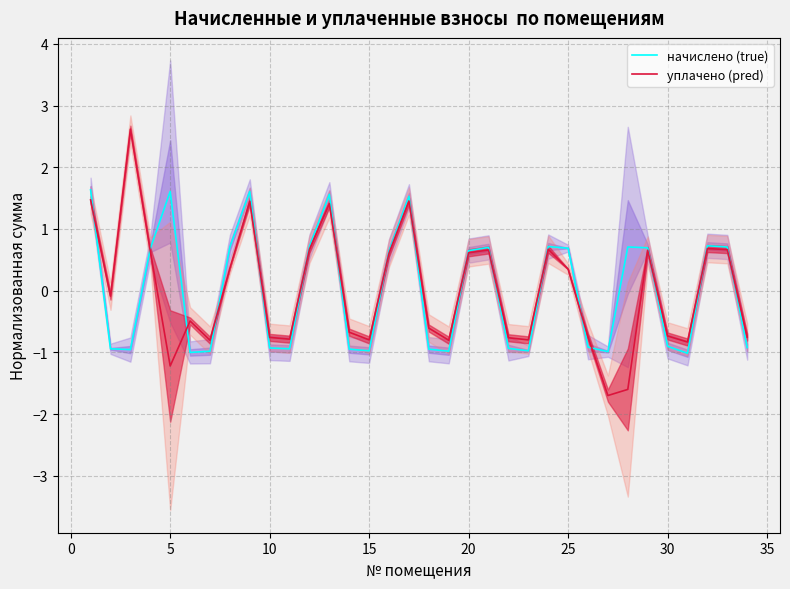

True or false: начислено (true) has a value of 0.9 at 20.

False